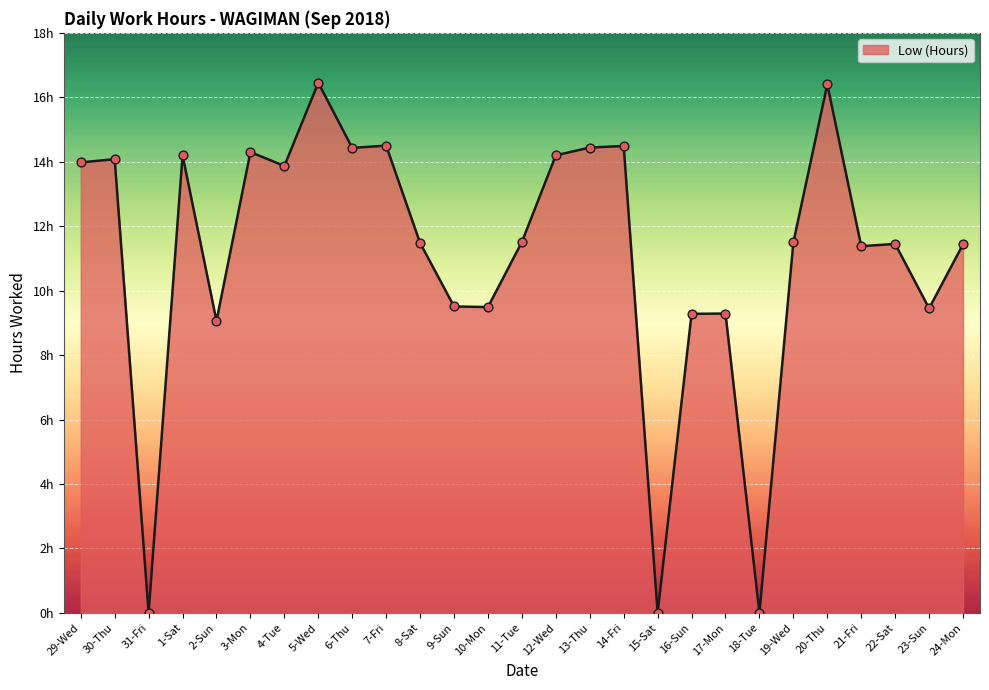

Approximately how many times larger is the value at 19-Wed compared to 9-Sun?

1.2